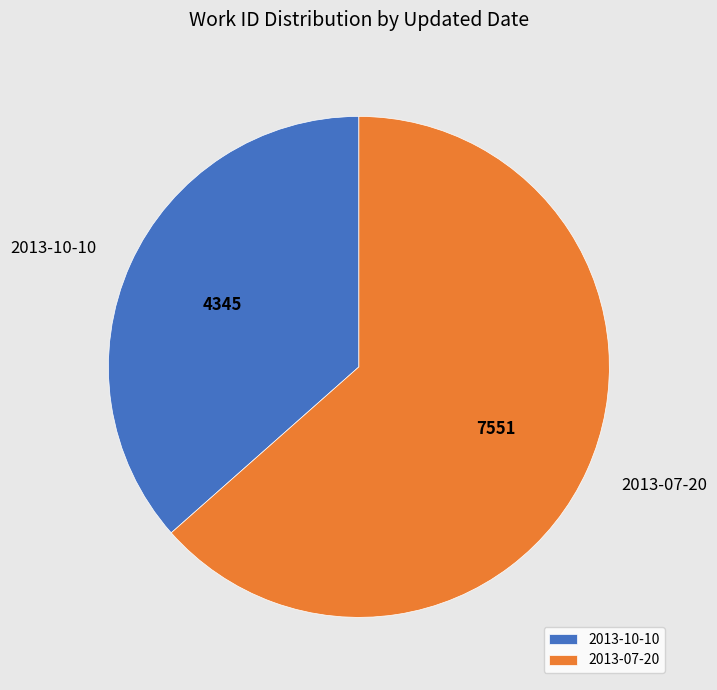

Approximately how many times larger is the value at 2013-10-10 compared to 2013-07-20?

0.6